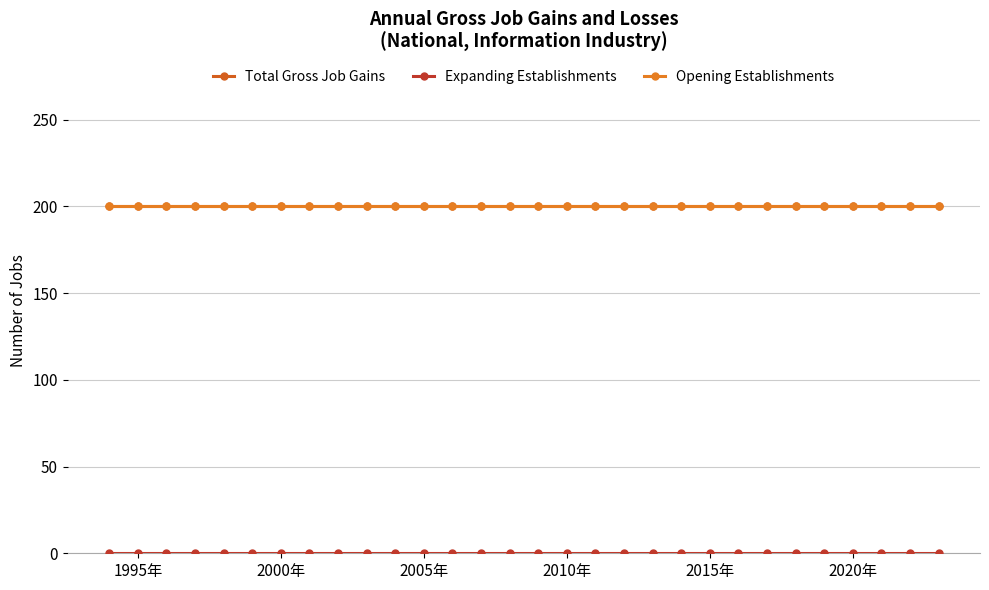

True or false: Opening Establishments and Total Gross Job Gains intersect in this chart.

False